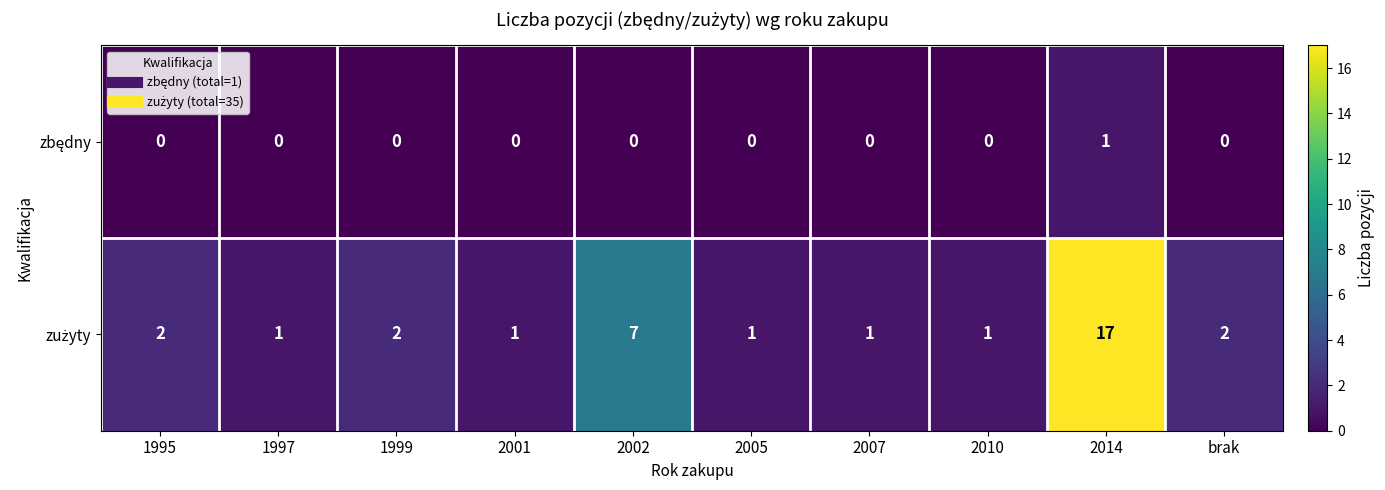

At which category is the sum across all series the highest?

2014